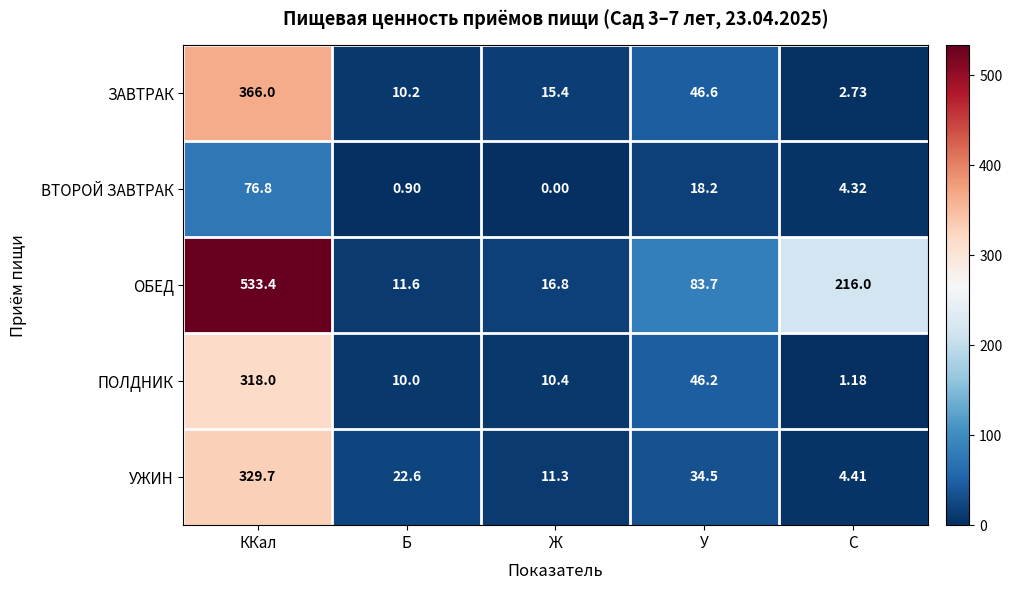

How many distinct data groups are displayed?

5